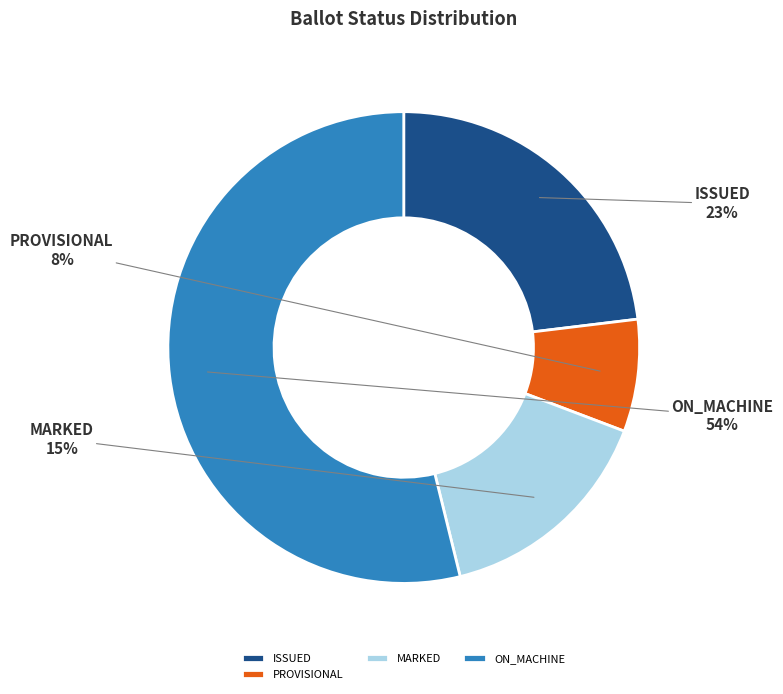

Do ON_MACHINE and PROVISIONAL together represent more than half of the pie?

Yes